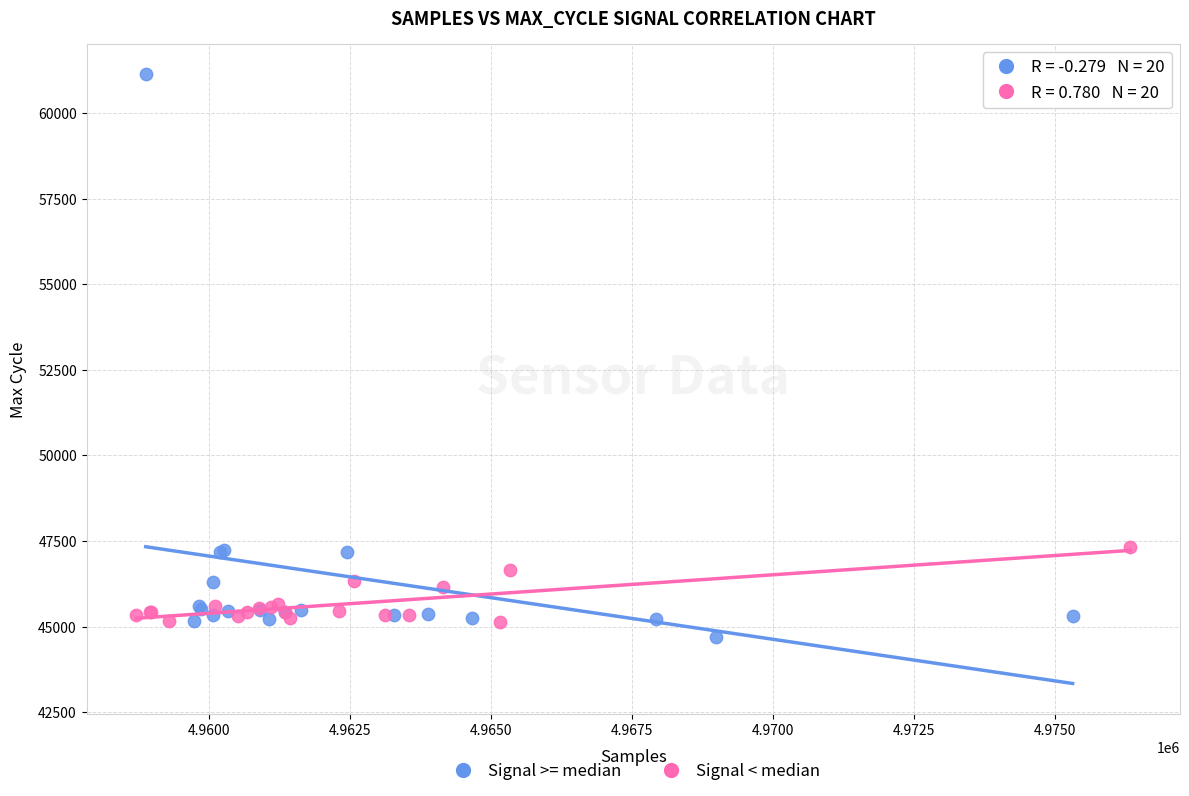

Which series has the largest Y range (max minus min)?

Signal >= median